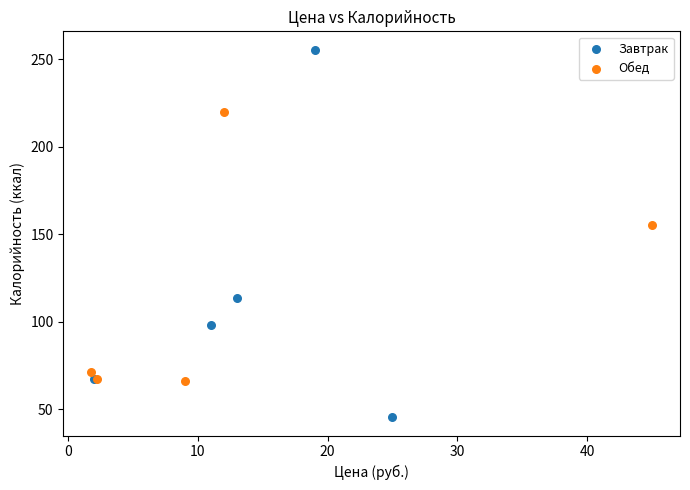

Which series reaches the minimum Y coordinate?

Завтрак